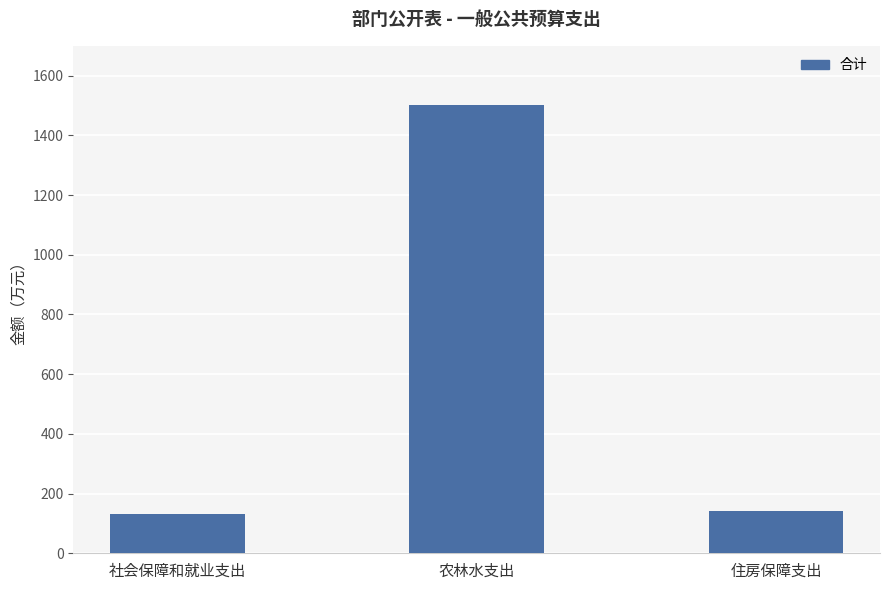

The value at 住房保障支出 is 43.4. True or false?

False